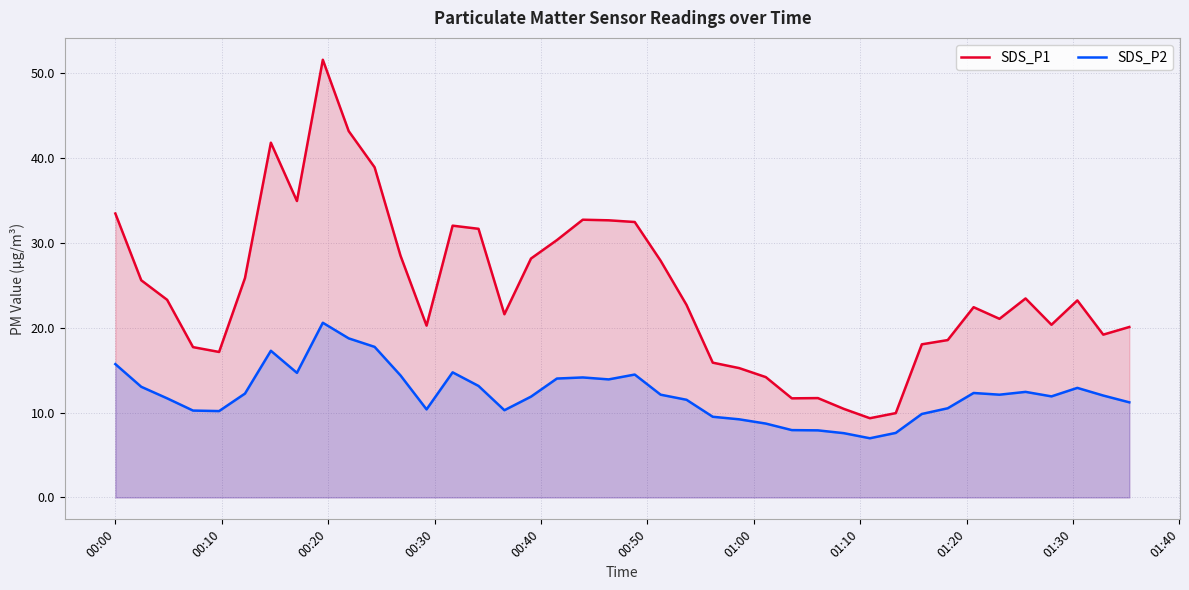

True or false: SDS_P1 has more than 2 points higher than both neighbors.

True